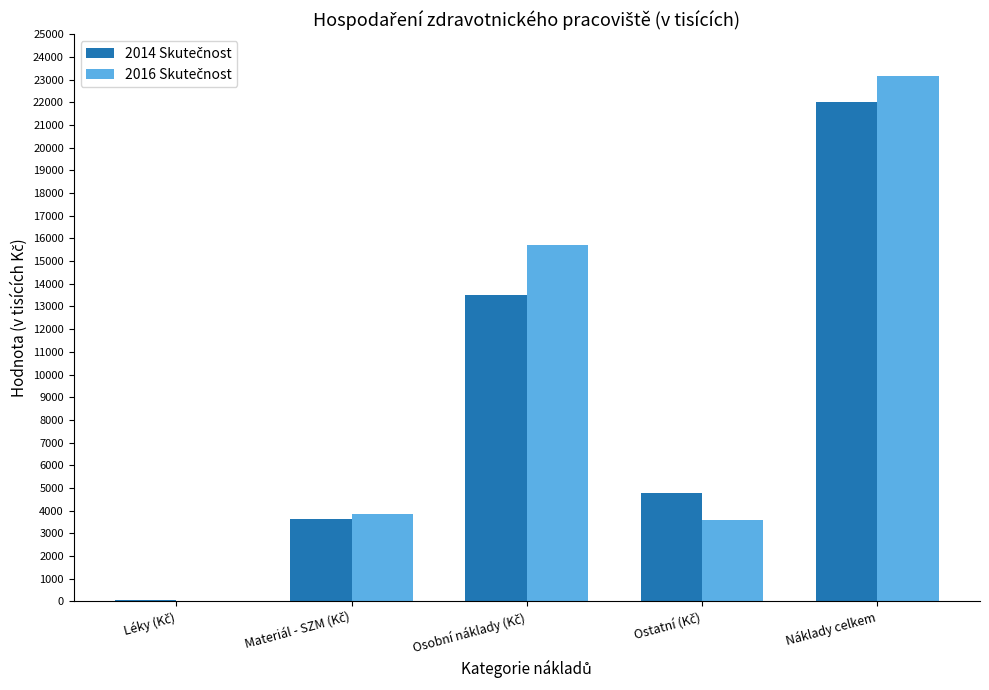

At which category is the sum across all series the highest?

Náklady celkem